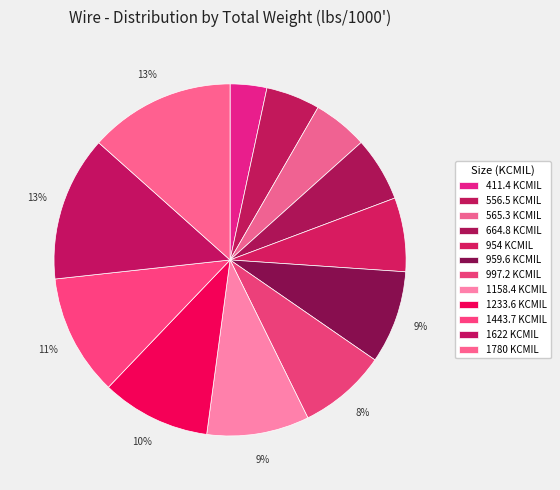

How many slices are in this pie chart?

12